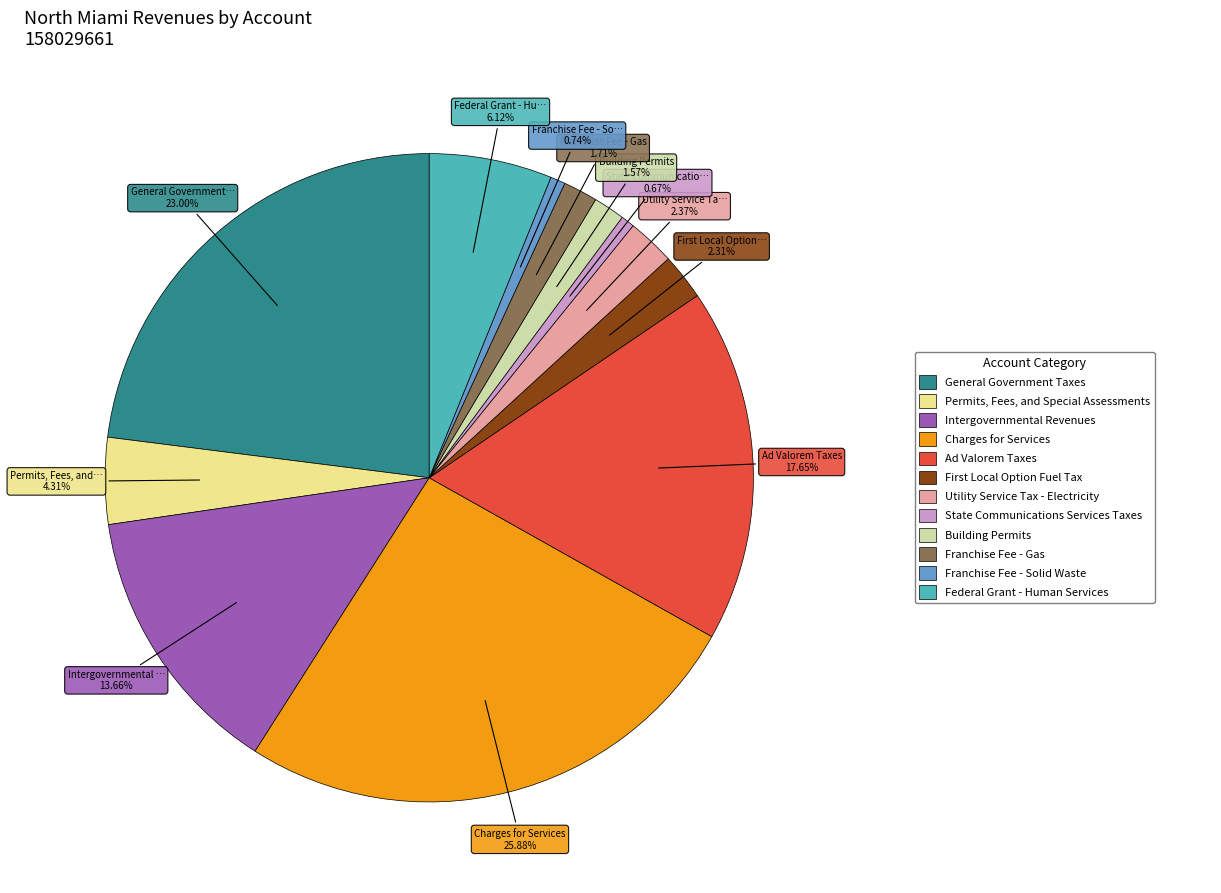

How many slices are in this pie chart?

12